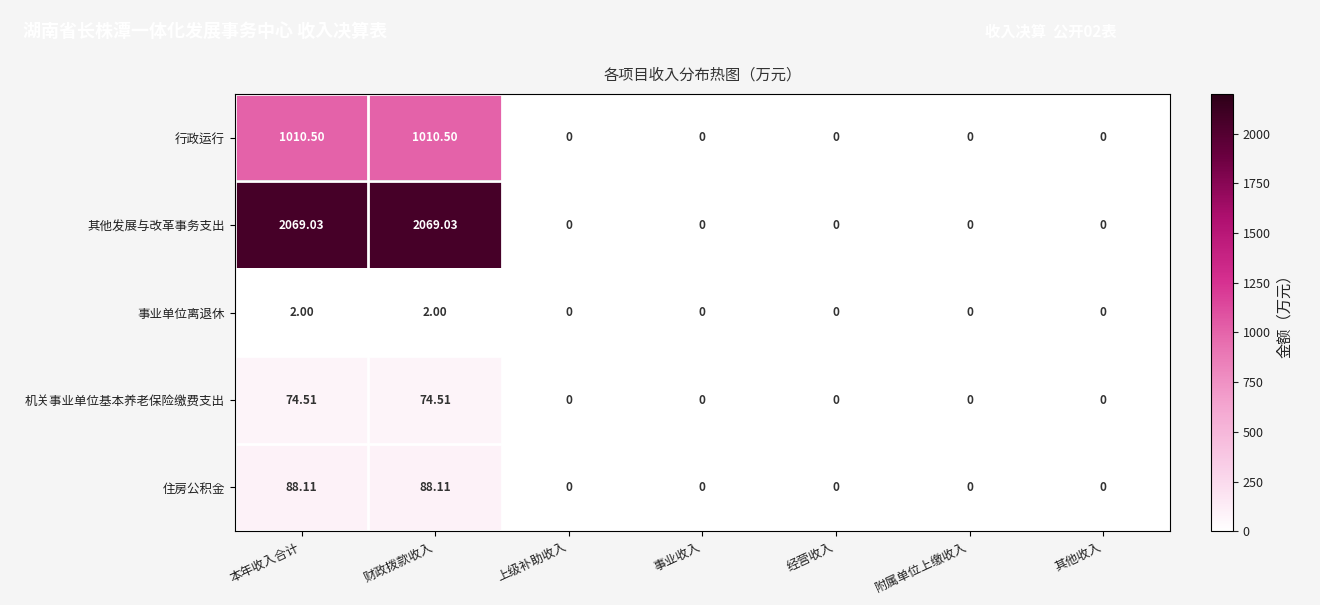

How many distinct data groups are displayed?

5